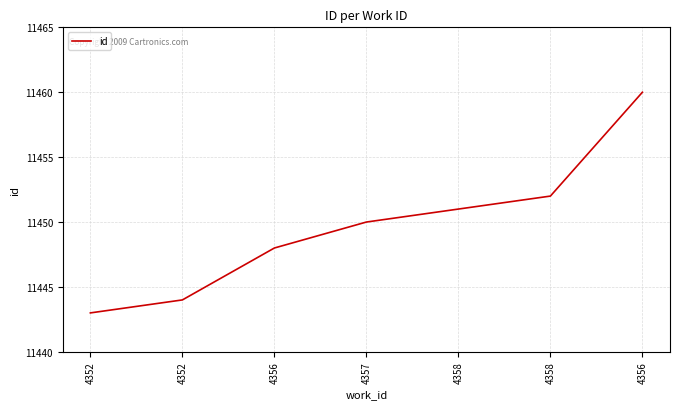

Reading left to right, what are all the values shown in this chart?

4352=11443	4352=11444	4356=11448	4357=11450	4358=11451	4358=11452	4356=11460